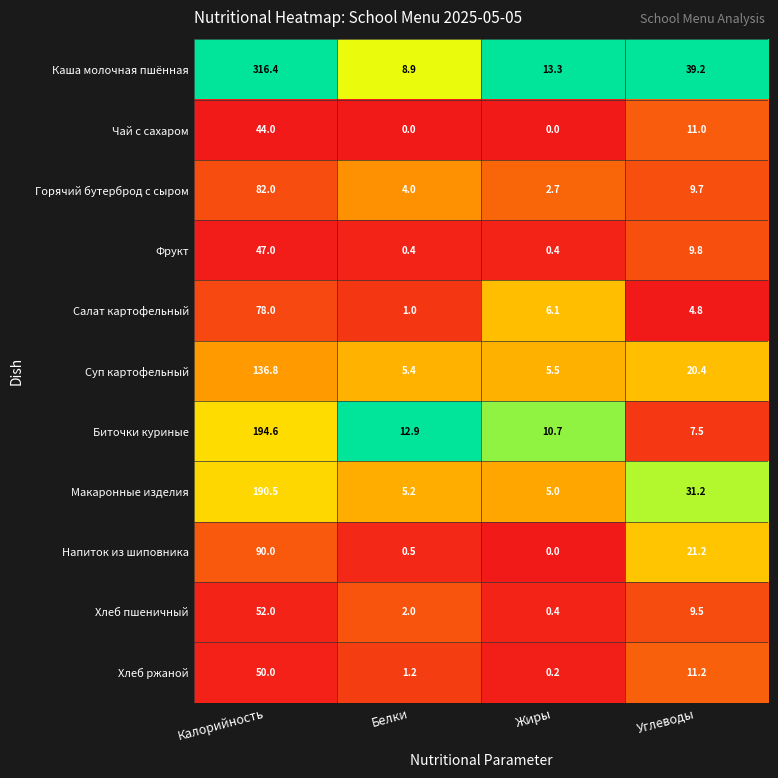

The Хлеб ржаной series shows 3.5 at Углеводы. True or false?

False